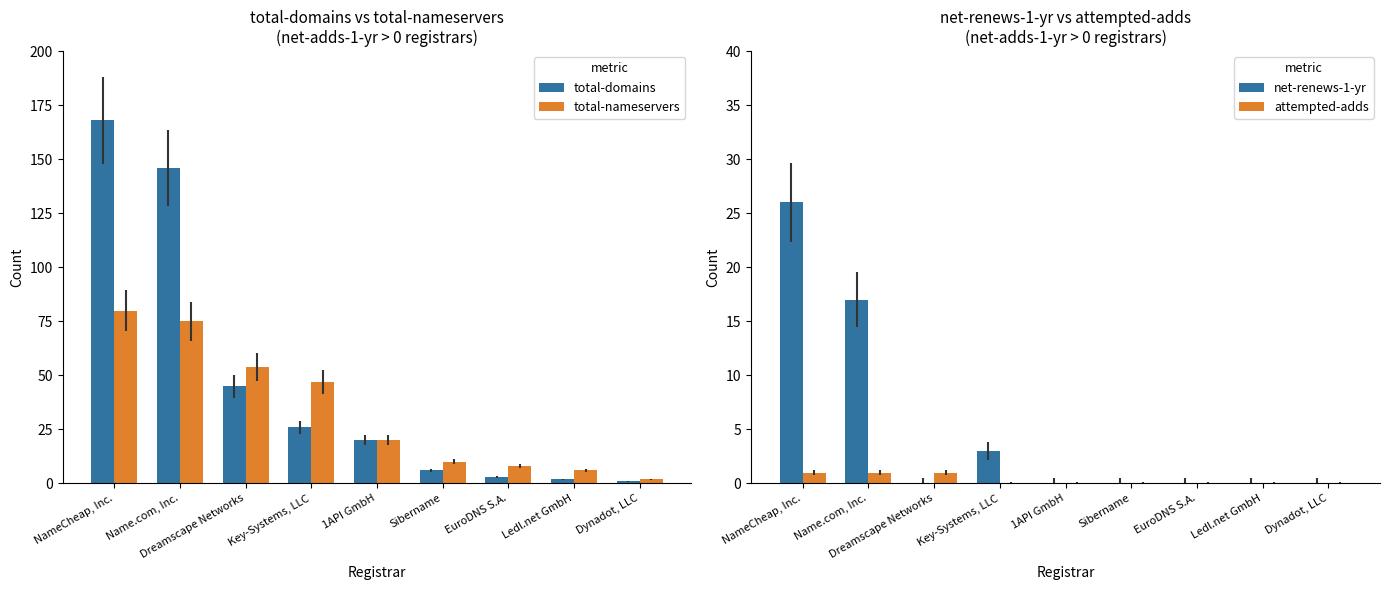

At which category is the sum across all series the highest?

NameCheap, Inc.